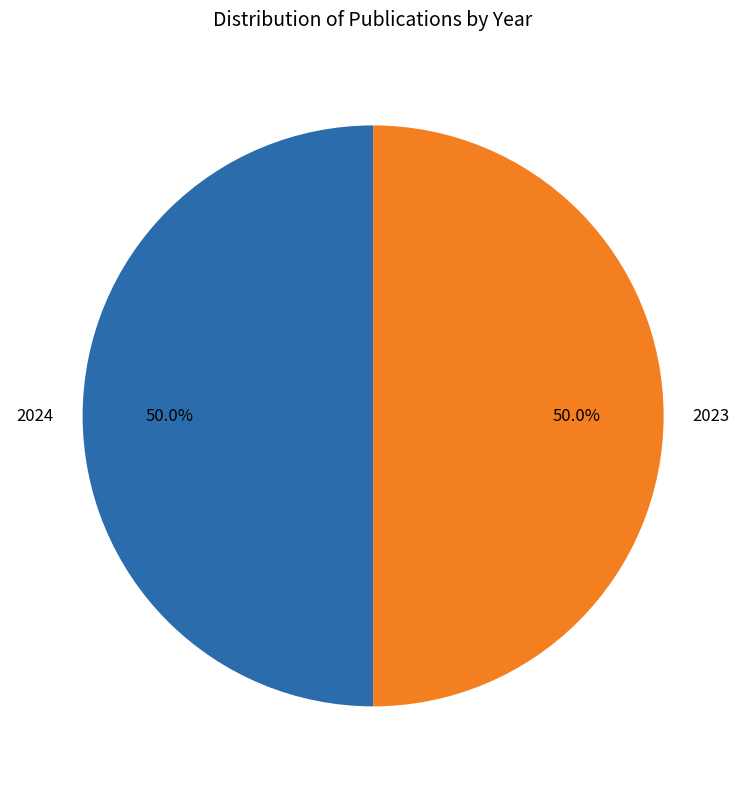

Approximately how many times larger is the value at 2023 compared to 2024?

1.0